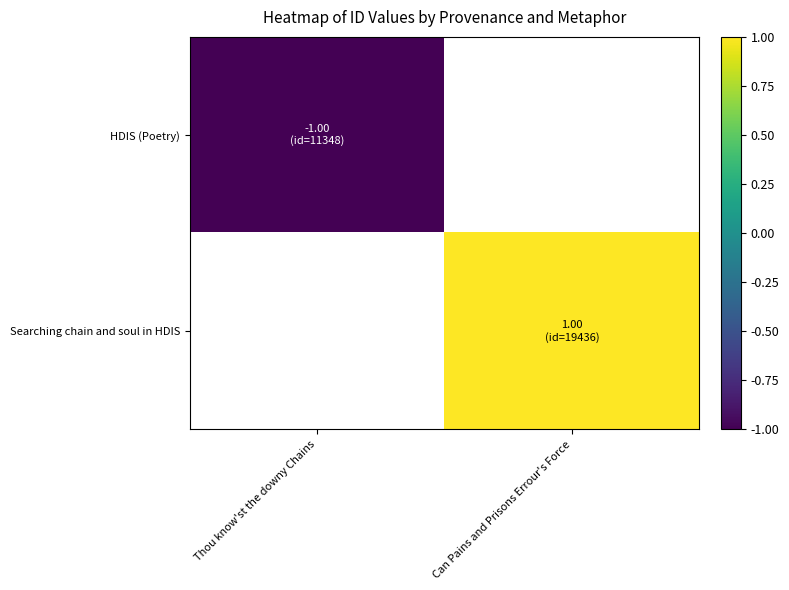

List the labels in order of HDIS (Poetry) value, largest first.

Thou know'st the downy Chains, Can Pains and Prisons Errour's Force